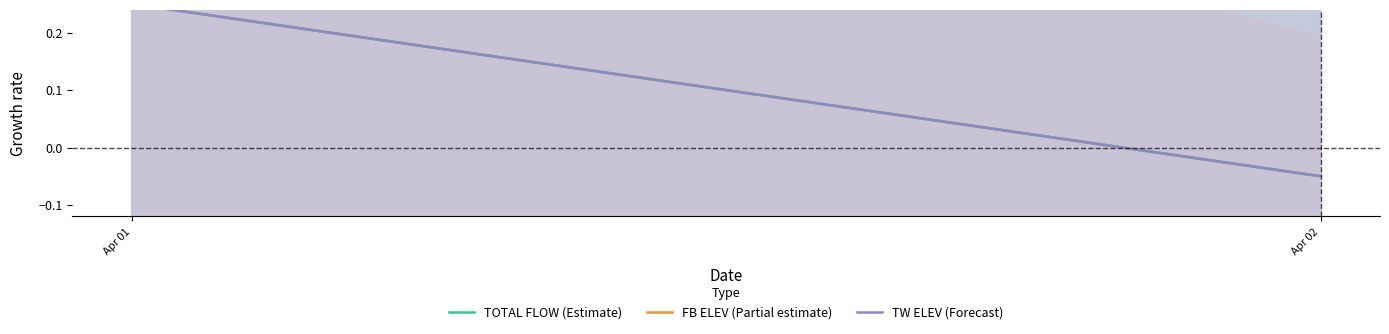

What is the value of the TW ELEV (Forecast) point at the 1st from the left?

0.2